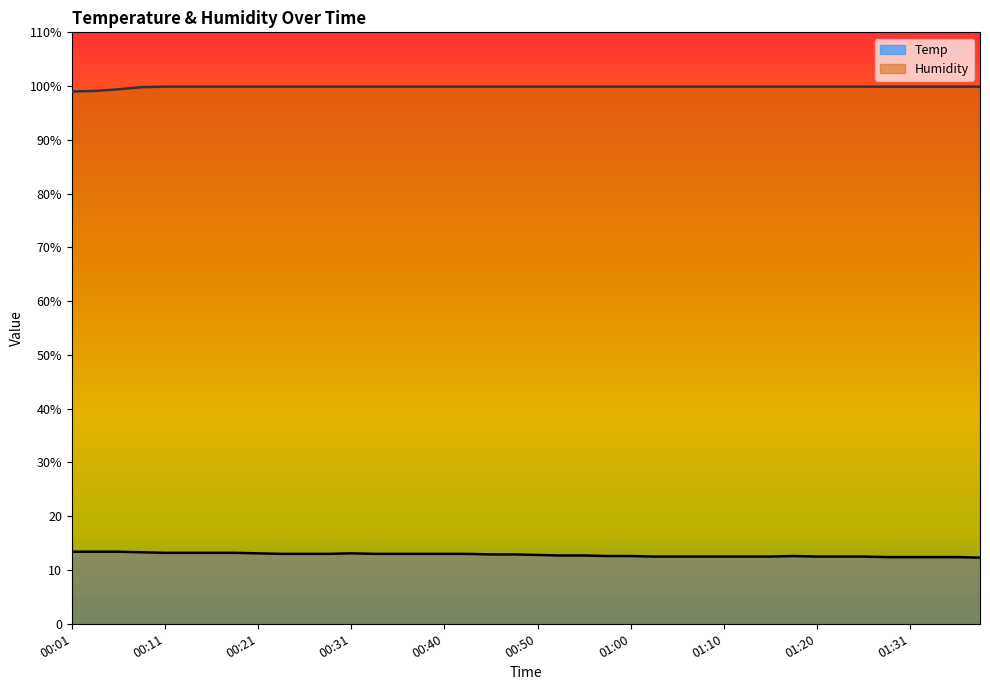

What is the label of the 11th point from the right?

01:12